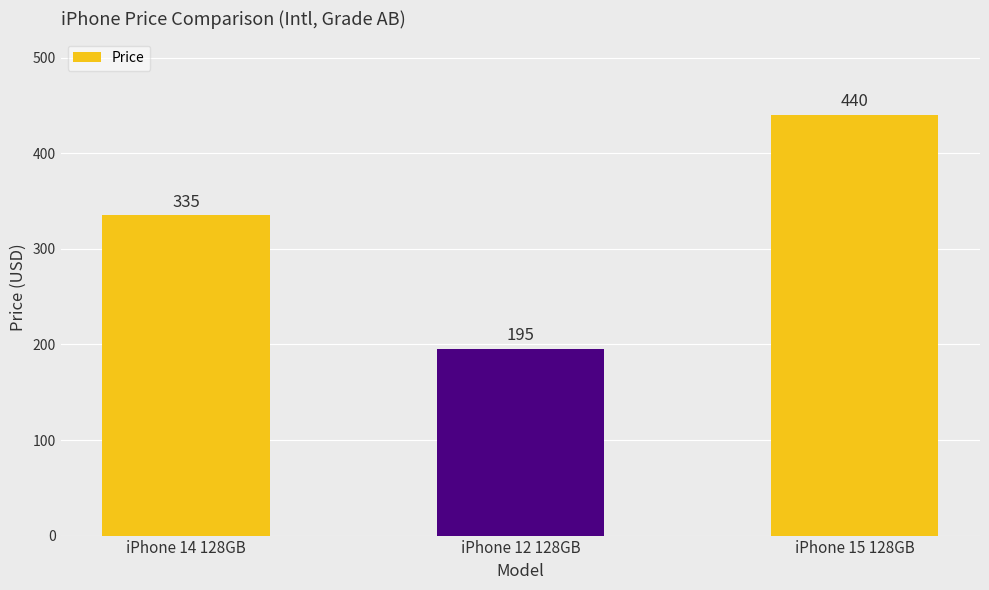

The chart shows a value of 195 at iPhone 12 128GB. True or false?

True